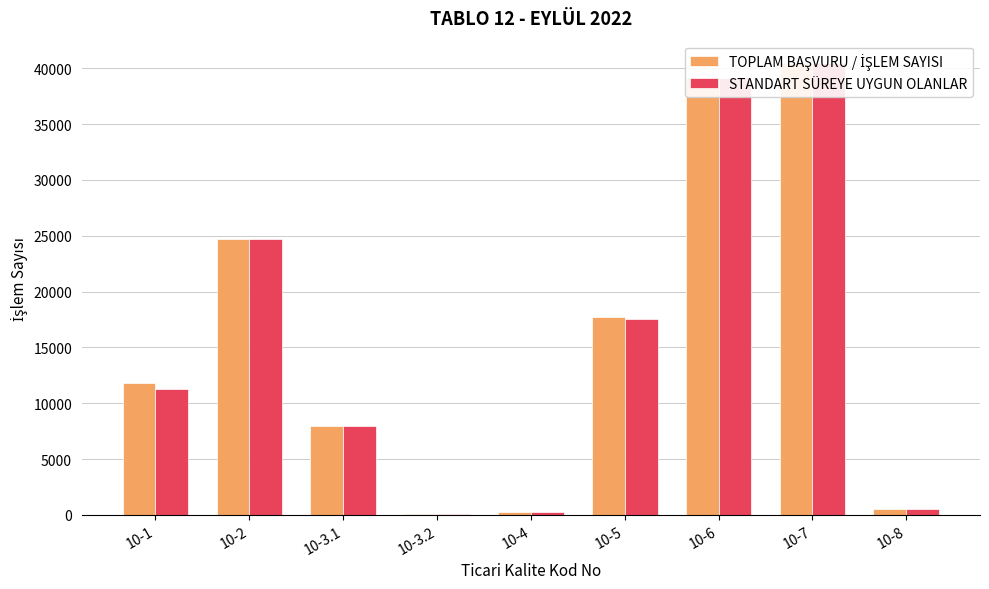

Is it true that TOPLAM BAŞVURU / İŞLEM SAYISI equals 7793 at 10-5?

False